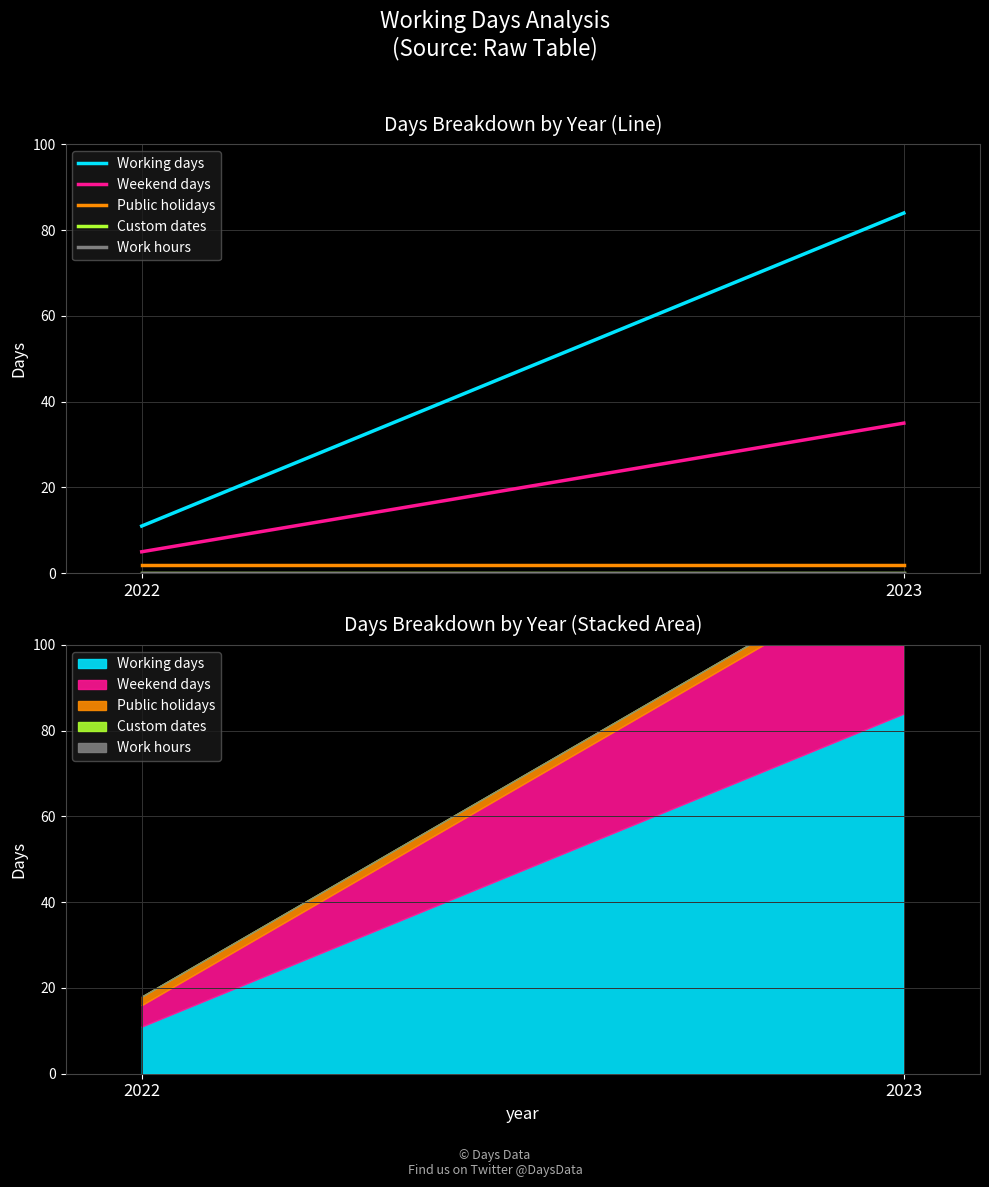

What is the spread (max minus min) of values at 2023?

84